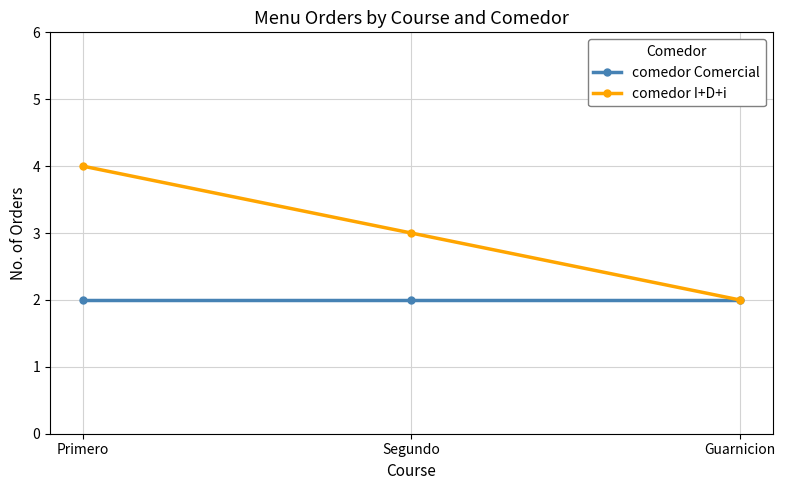

What is the sum of all comedor I+D+i values?

9